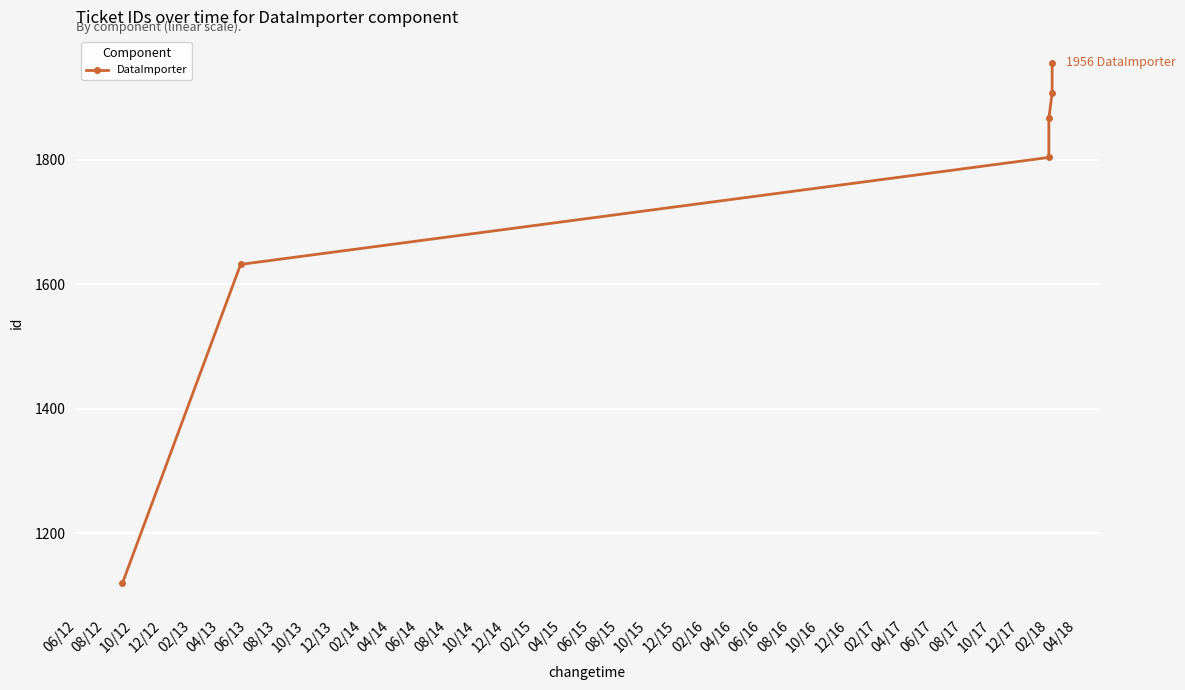

Reading left to right, what are all the values shown in this chart?

1119	1632	1804	1867	1908	1956